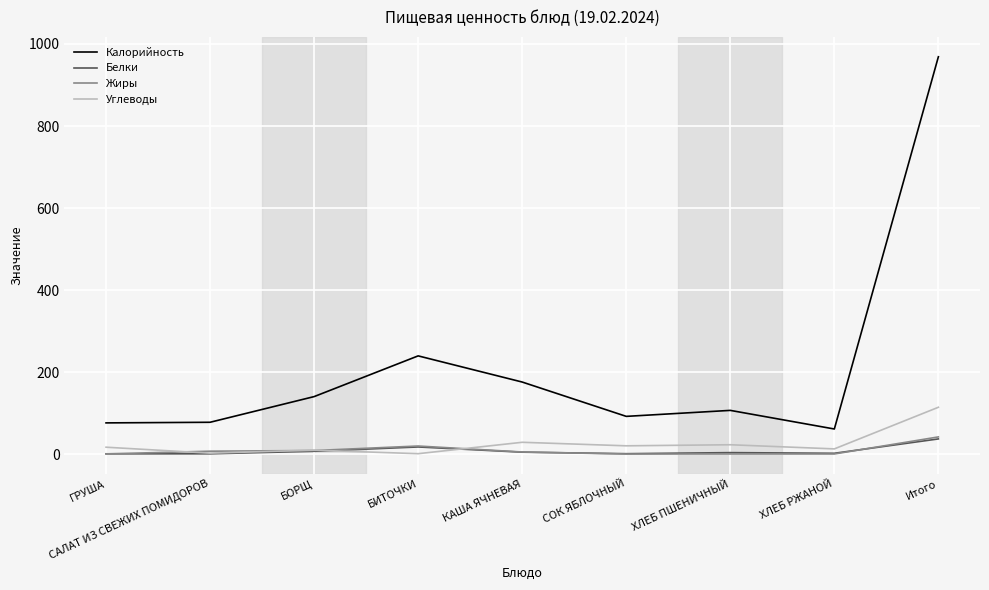

True or false: Калорийность and Белки intersect in this chart.

False